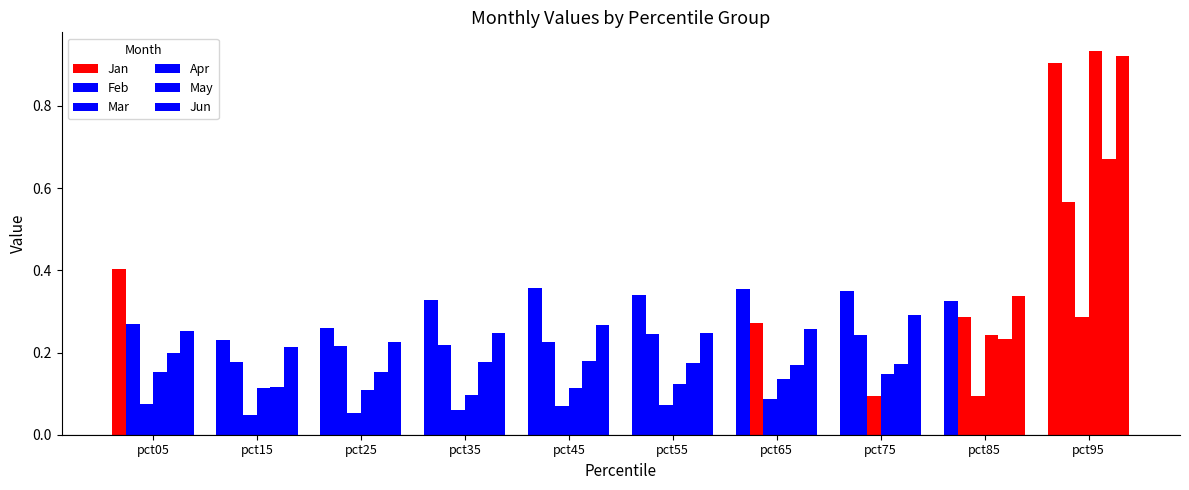

How many bars are there in each group?

6